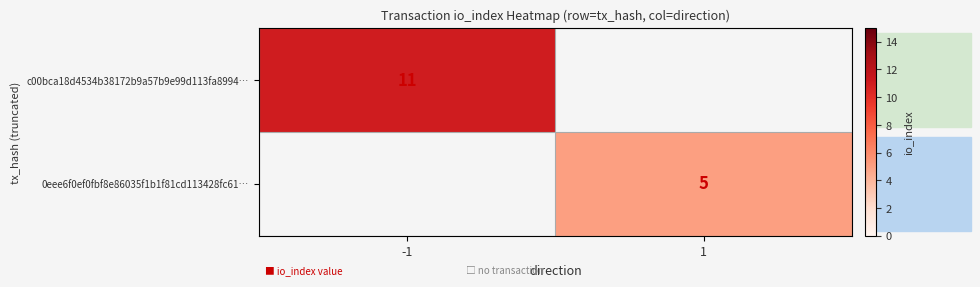

What is the total value across all series at -1?

11